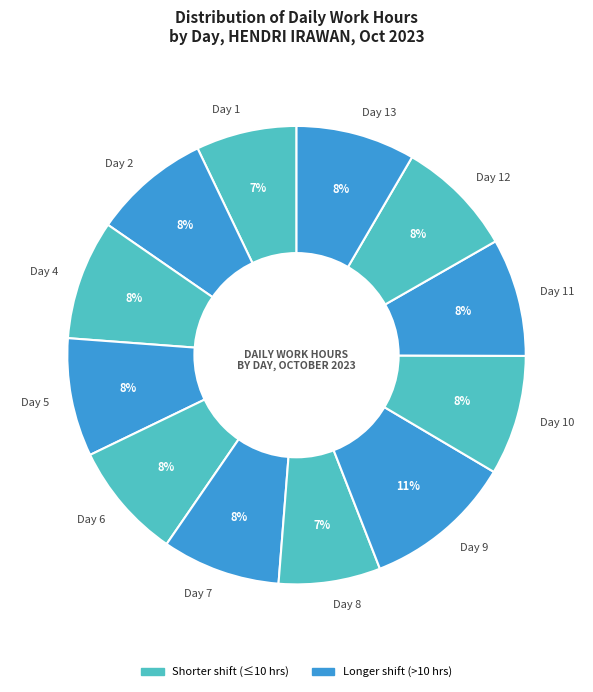

Which slice is the largest?

Day 9